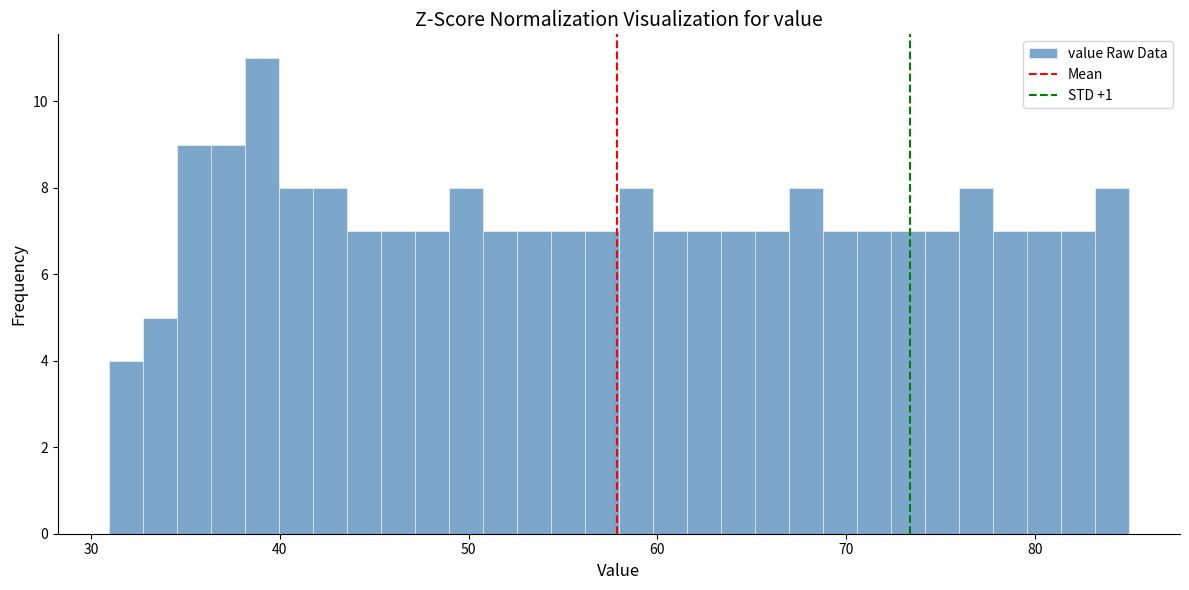

Read against the x-axis, roughly where is the centre of the tallest bar?

39